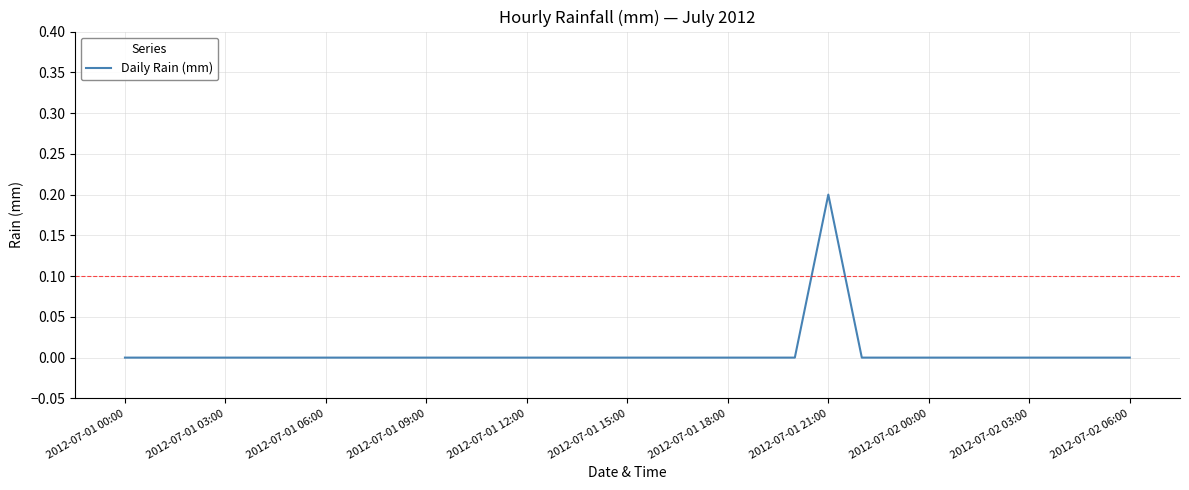

How many lines are shown in the chart?

1